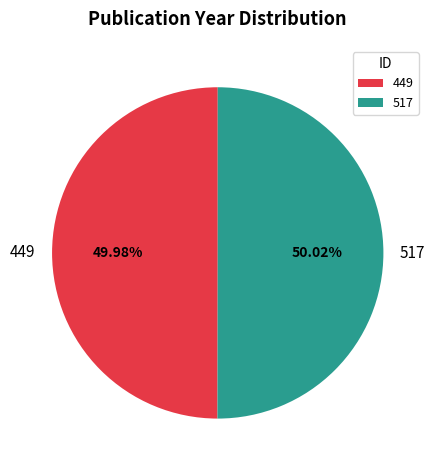

To the nearest percent, what portion does 449 represent?

50%